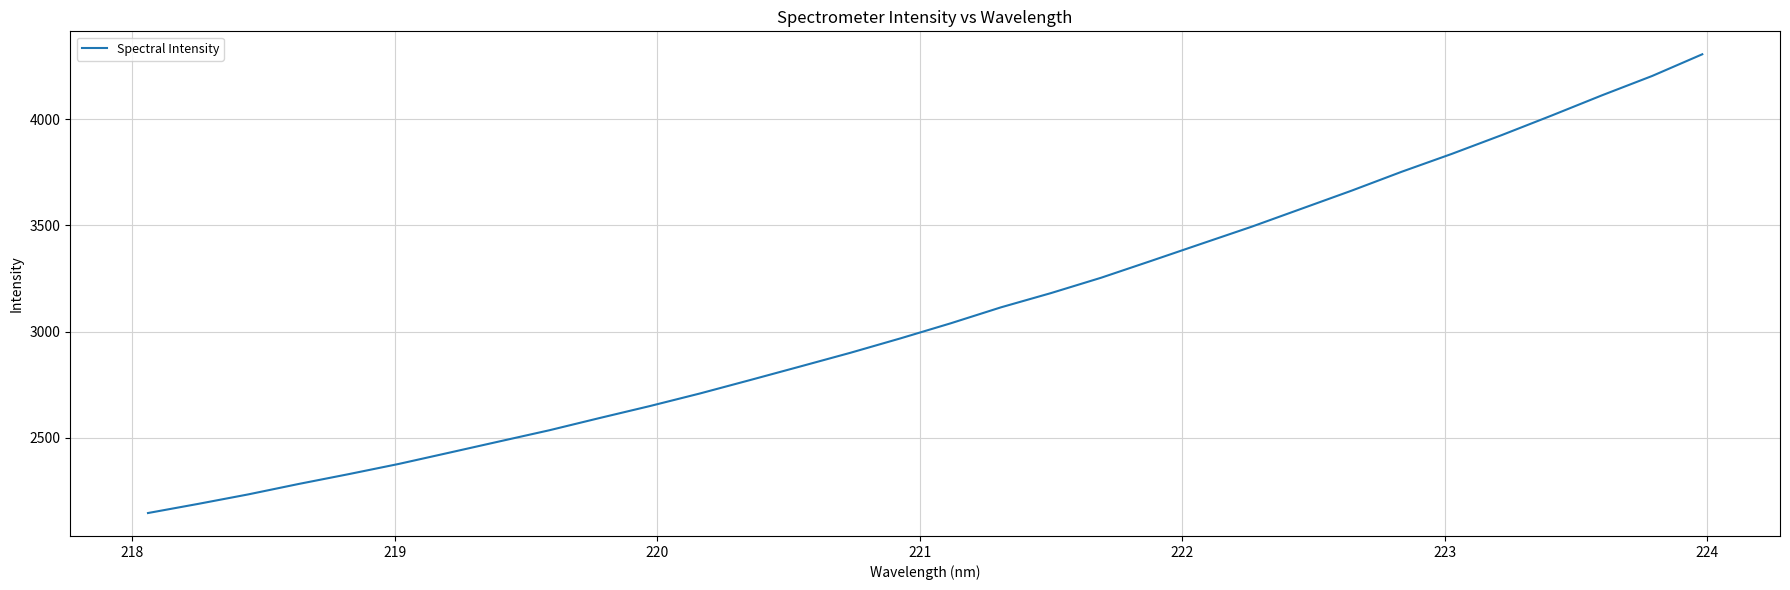

What is the smallest value displayed?

2146.1